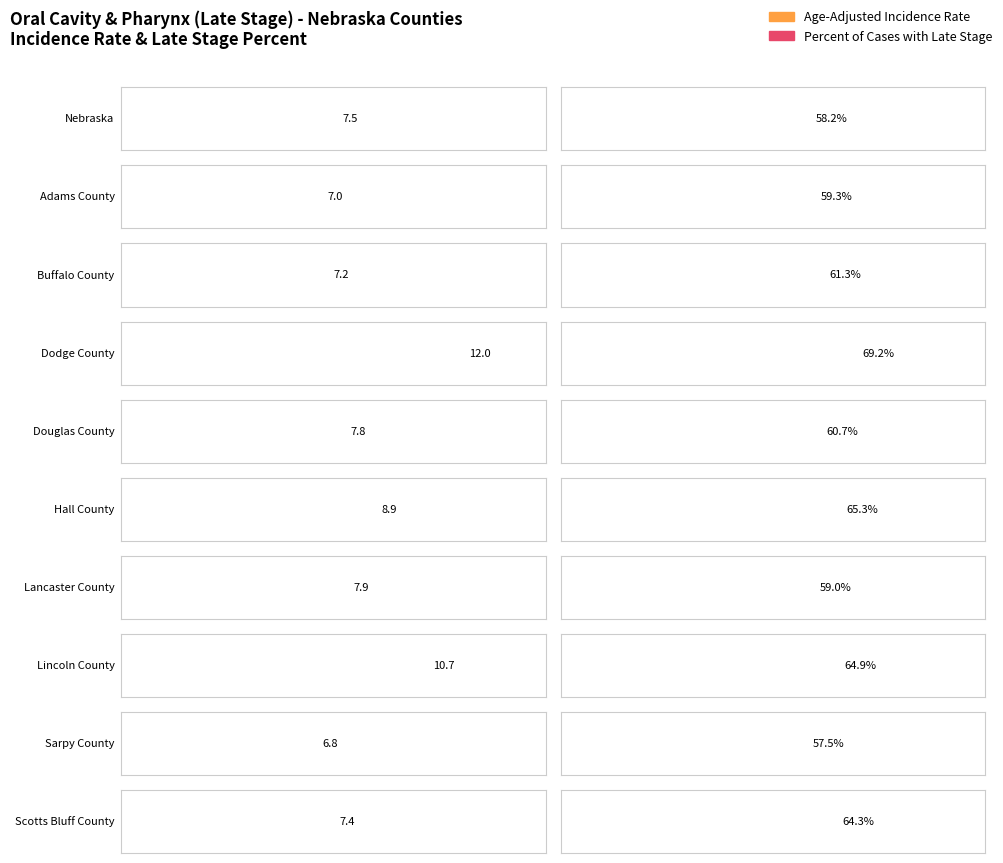

Reading left to right, transcribe all the data shown in this chart.

Age-Adjusted Incidence Rate: 7.5	7.0	7.2	12.0	7.8	8.9	7.9	10.7	6.8	7.4
Percent of Cases with Late Stage: 58.2	59.3	61.3	69.2	60.7	65.3	59.0	64.9	57.5	64.3